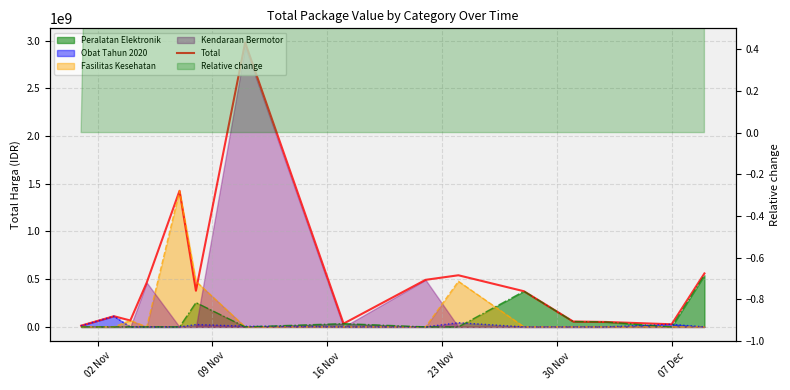

Is the value of Total at 9 greater than the value of PE line at 13?

Yes